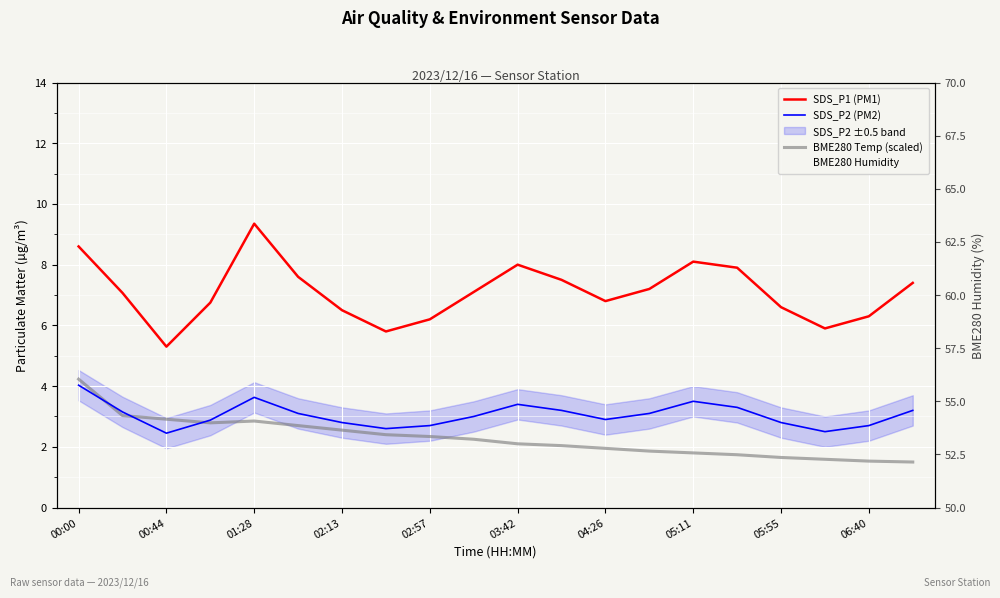

Rank the series by their maximum value, from highest to lowest.

BME280 Humidity, SDS_P1 (PM1), BME280 Temp (scaled), SDS_P2 (PM2)